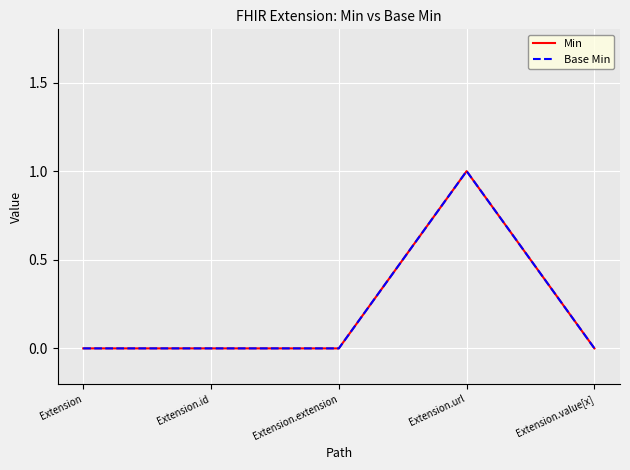

True or false: Base Min and Min cross at least once.

False